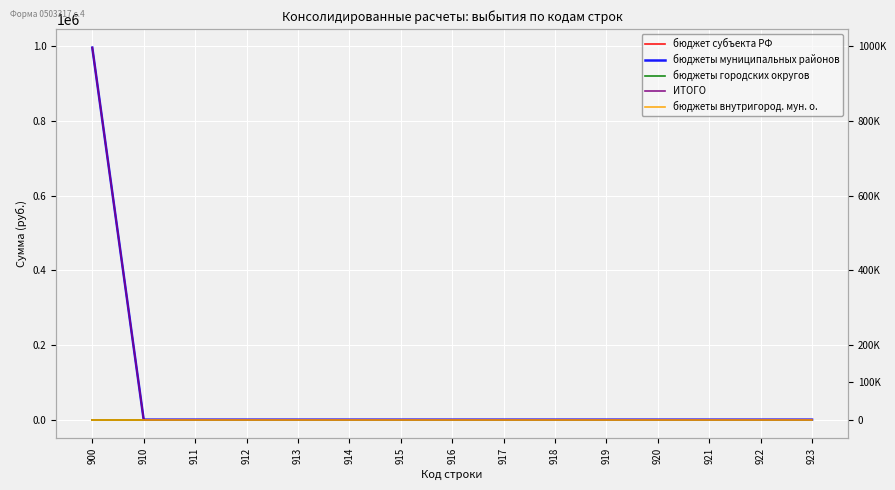

True or false: ИТОГО has more than 2 points higher than both neighbors.

False